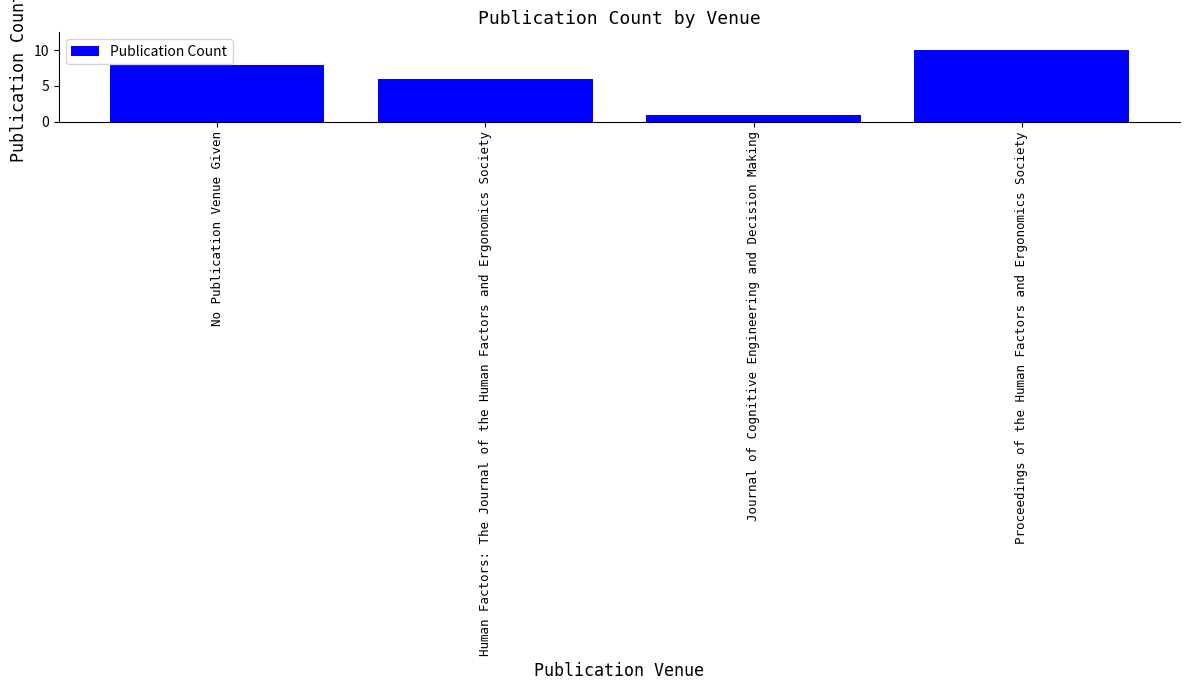

Reading right to left, transcribe all the data shown in this chart.

Proceedings of the Human Factors and Ergonomics Society=10	Journal of Cognitive Engineering and Decision Making=1	Human Factors: The Journal of the Human Factors and Ergonomics Society=6	No Publication Venue Given=8